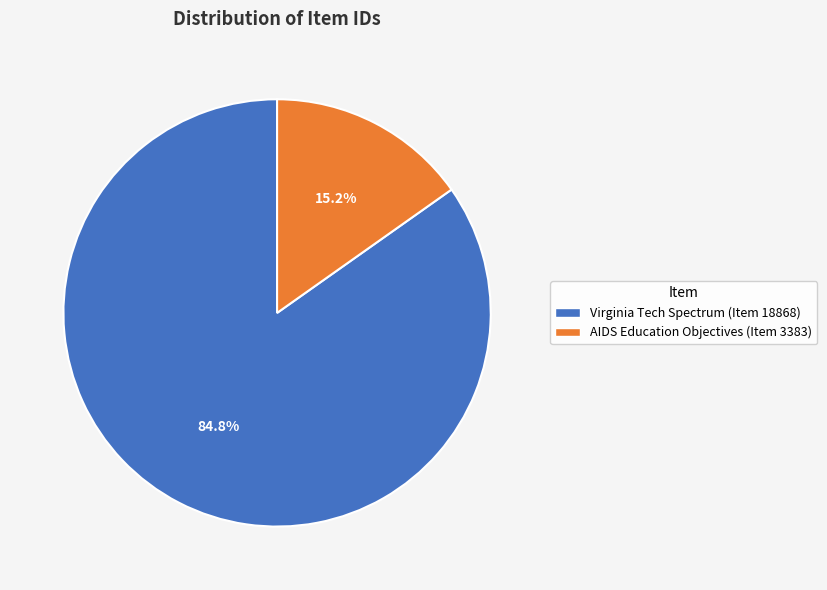

Rank the categories by value from highest to lowest.

Virginia Tech Spectrum (Item 18868), AIDS Education Objectives (Item 3383)